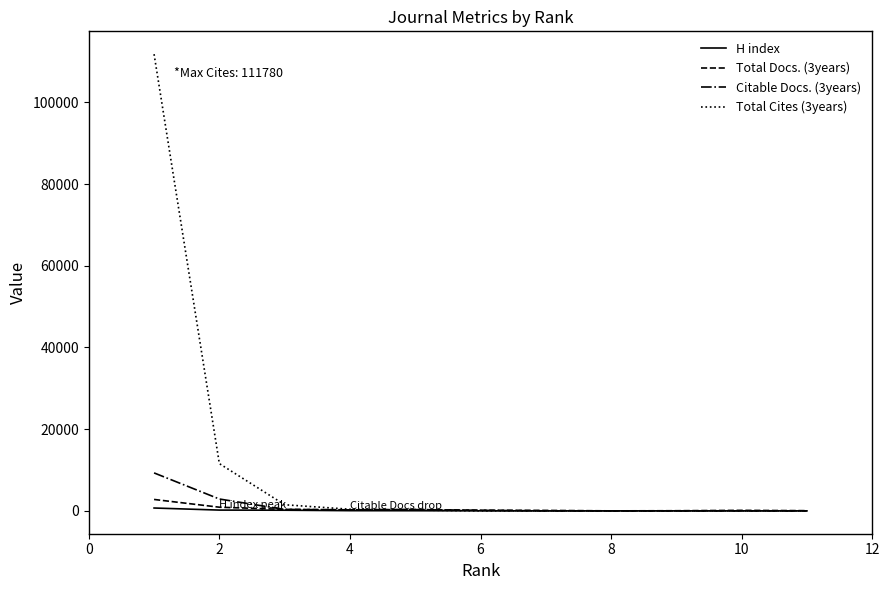

Is this an area chart (filled region under the line)?

No